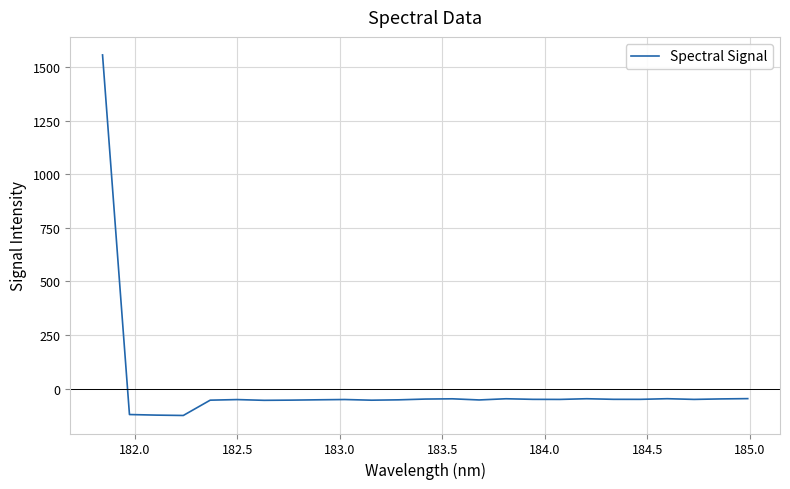

What is the average value?

4.9